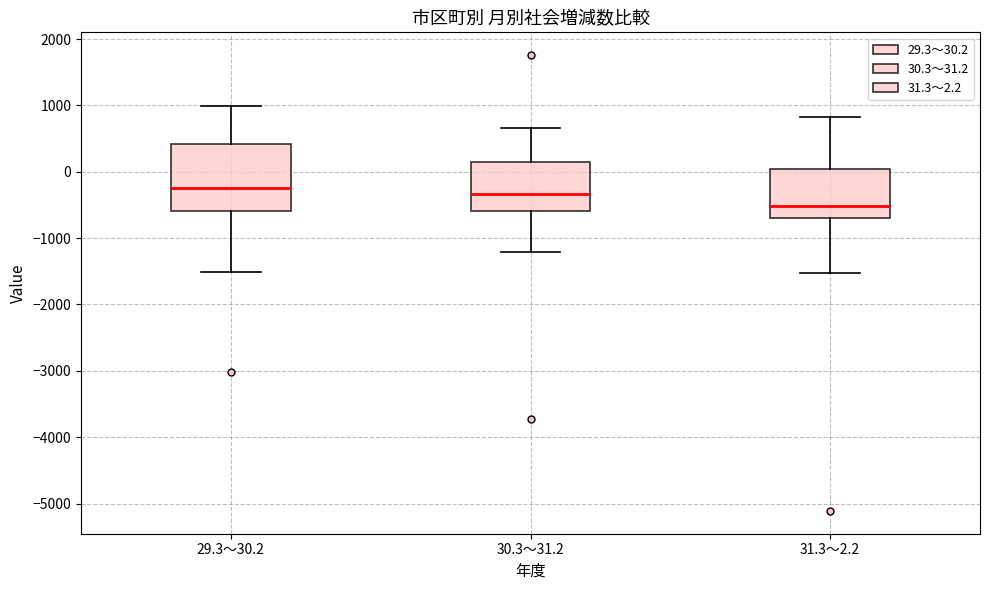

Where does the median line of the box for 30.3～31.2 sit on the y-axis? The values are not printed on the chart, so give them approximately, as read against the axis.

-300